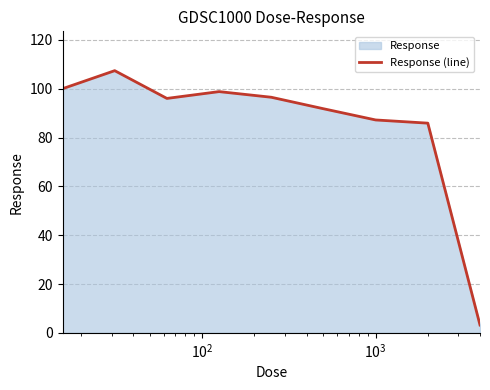

Does the chart have visible grid lines?

Yes